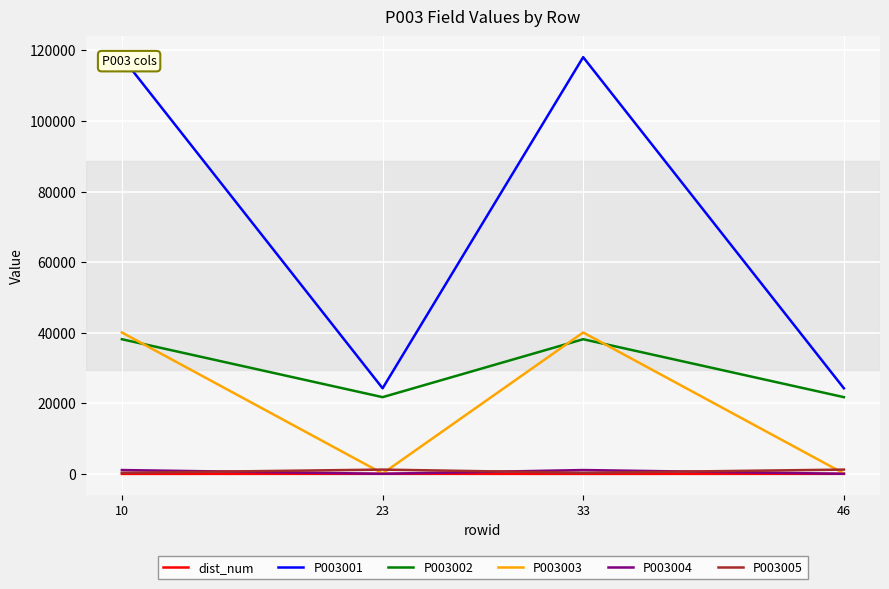

True or false: P003004 and P003002 intersect in this chart.

False